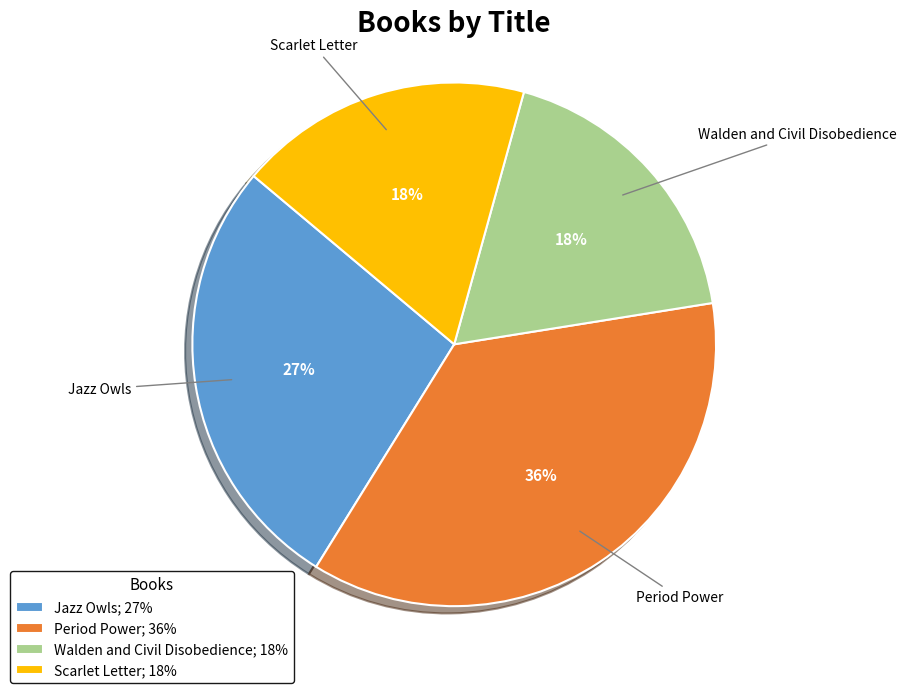

Which slice is the largest?

Period Power